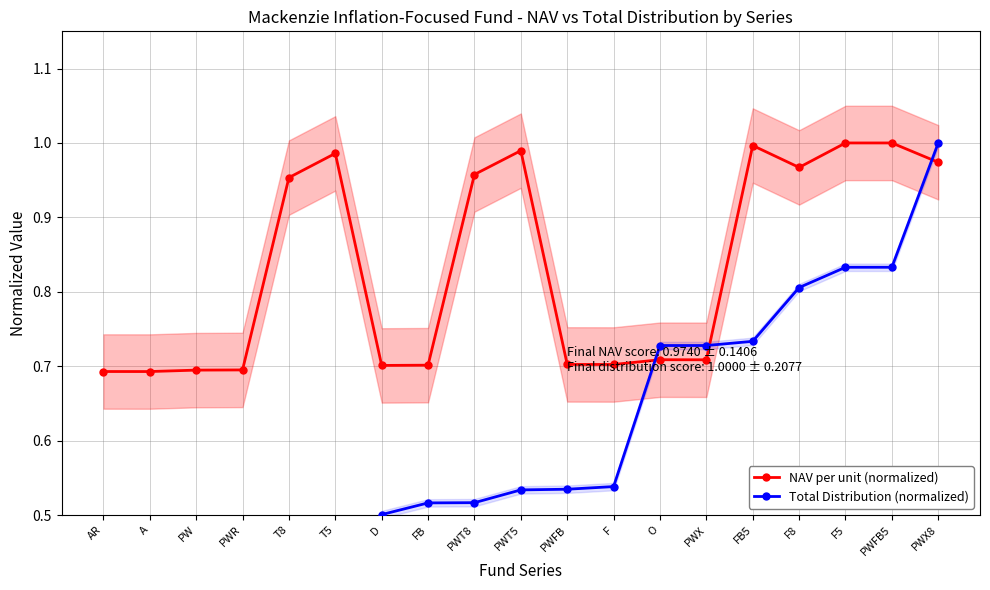

At which label is NAV per unit (normalized) closest to 0?

A